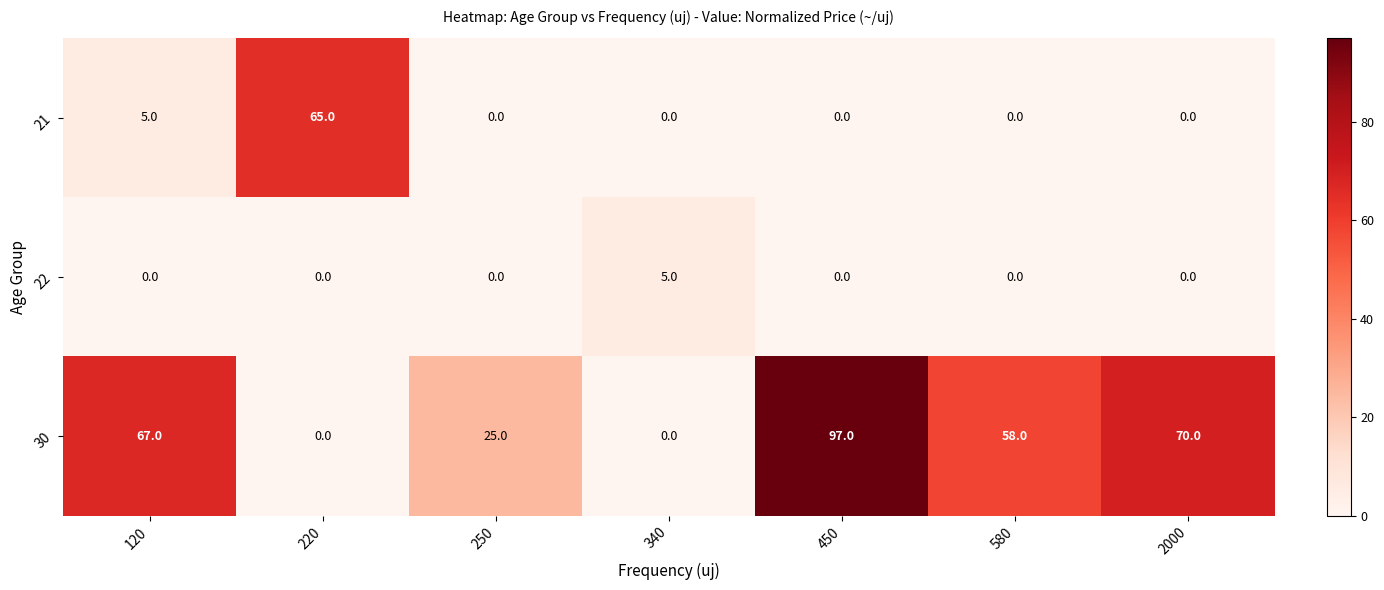

The 30 series shows 25 at 250. True or false?

True